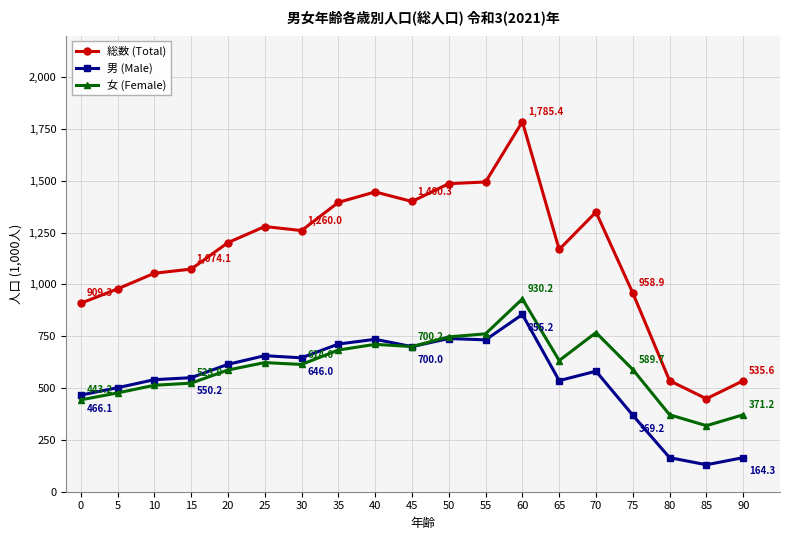

At which category does the chart reach its peak across all series?

60